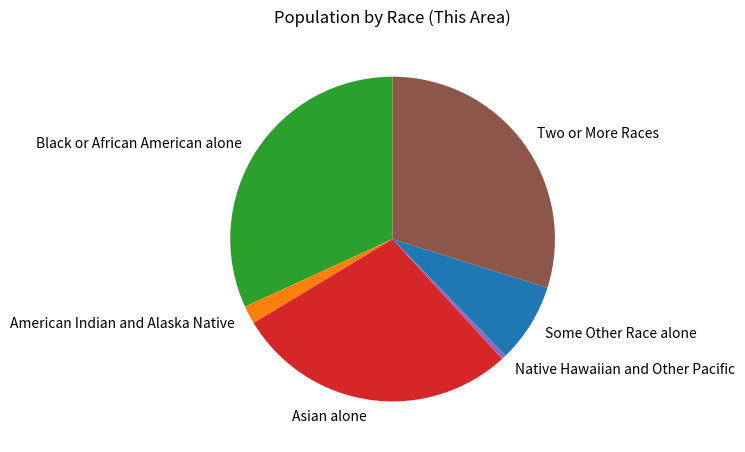

Is there any slice that represents more than half of the pie?

No